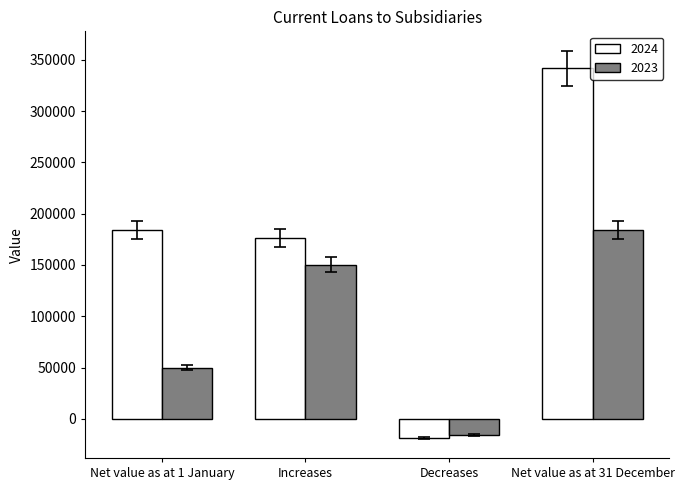

At how many categories does at least one series exceed 137267?

3